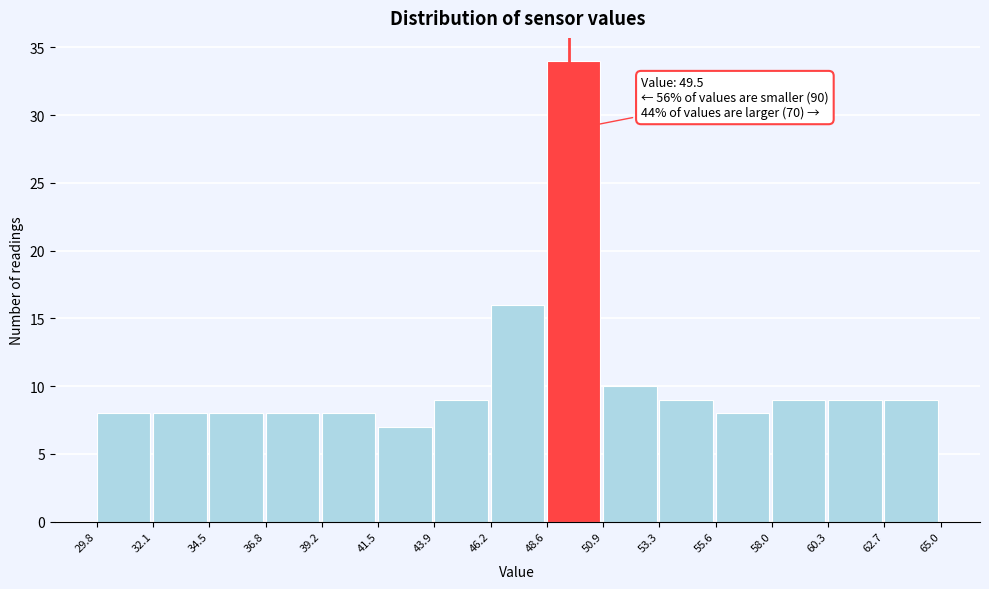

Which range on the x-axis has the tallest bar?

48.6 to 50.9